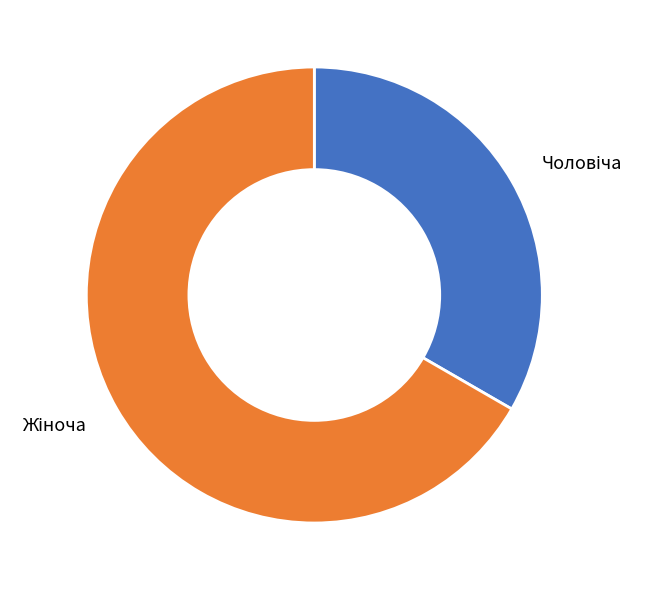

Does any single category account for the majority?

Yes